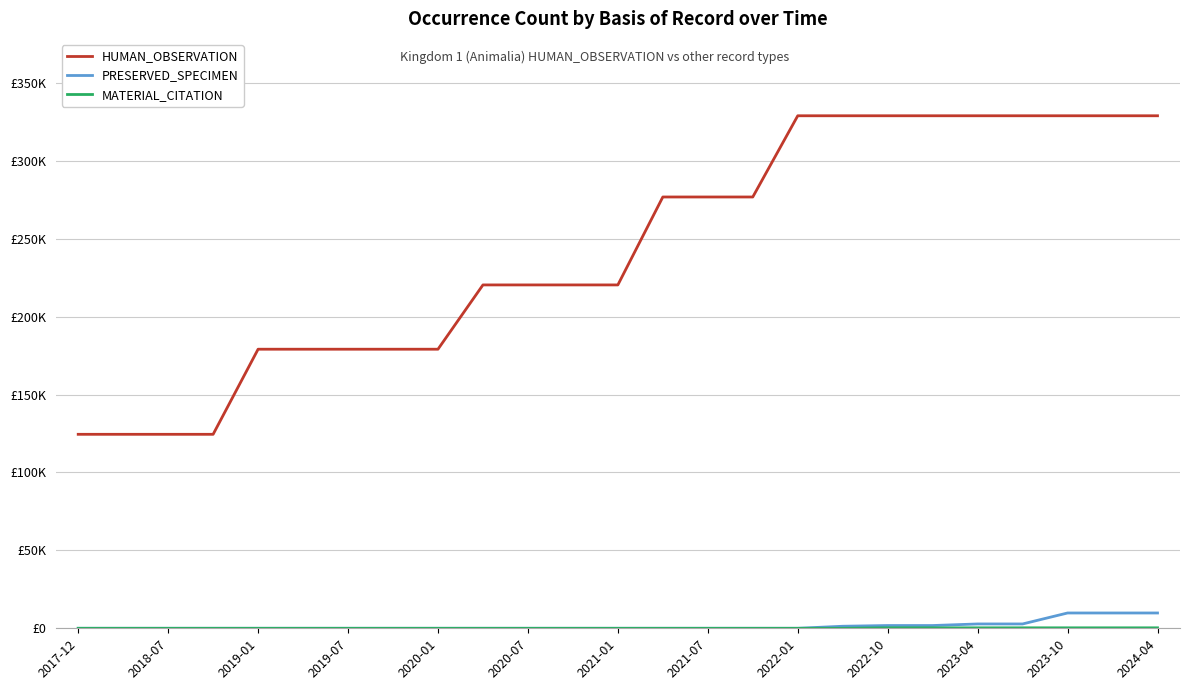

Is this an area chart (filled region under the line)?

No